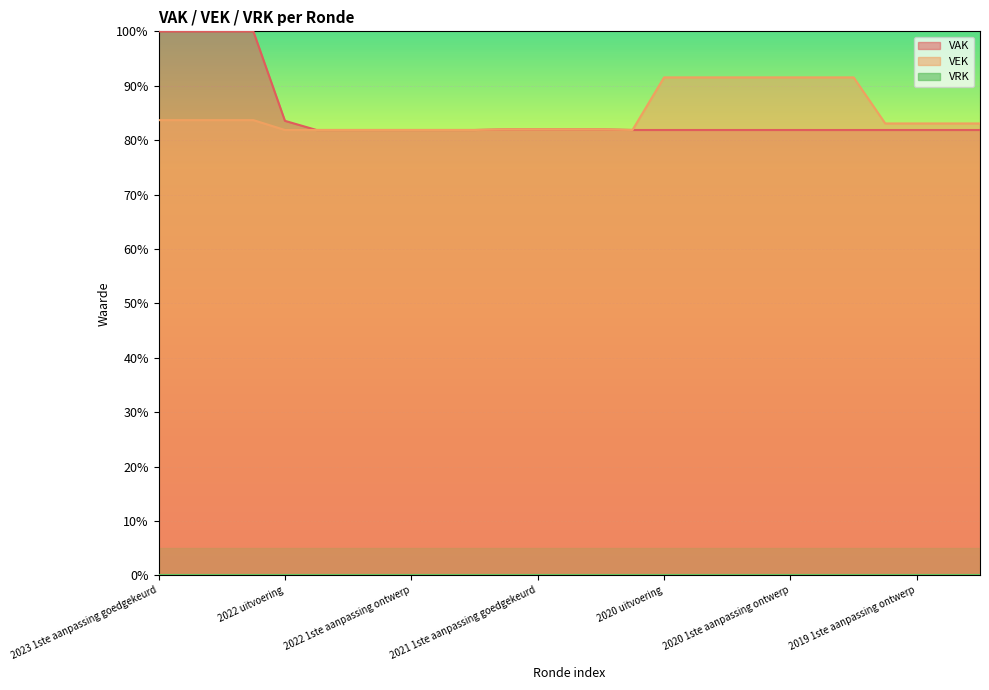

The VAK series shows 136.3 at 2022 1ste aanpassing ontwerp. True or false?

False